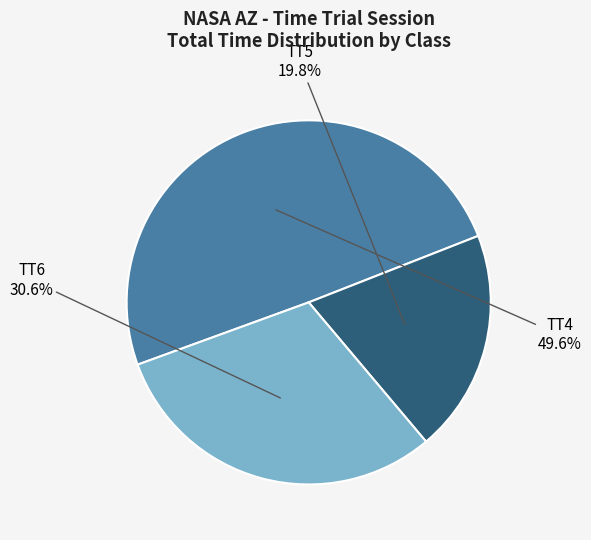

Does any single category account for the majority?

No